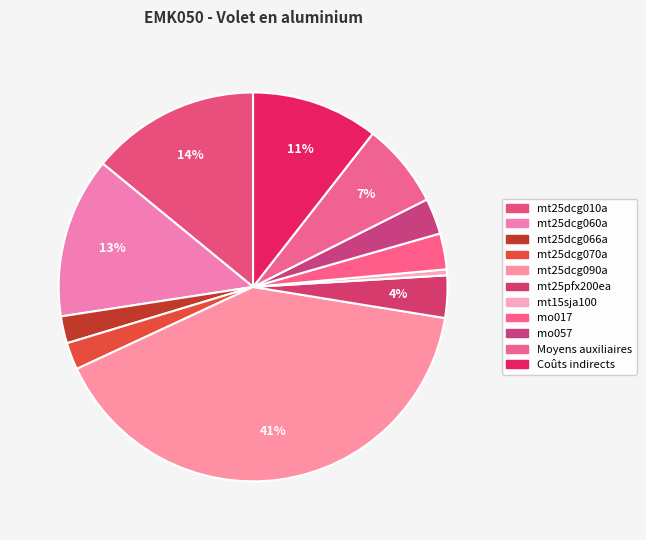

What is the change in value from mt25dcg010a to Coûts indirects?

-1.0